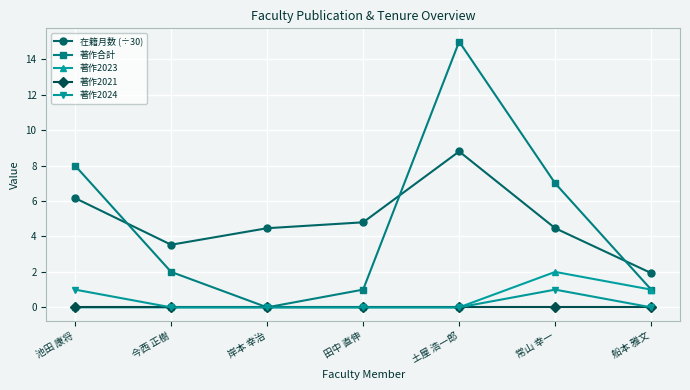

The value of 著作2024 at 今西 正樹 is -0.5. True or false?

False